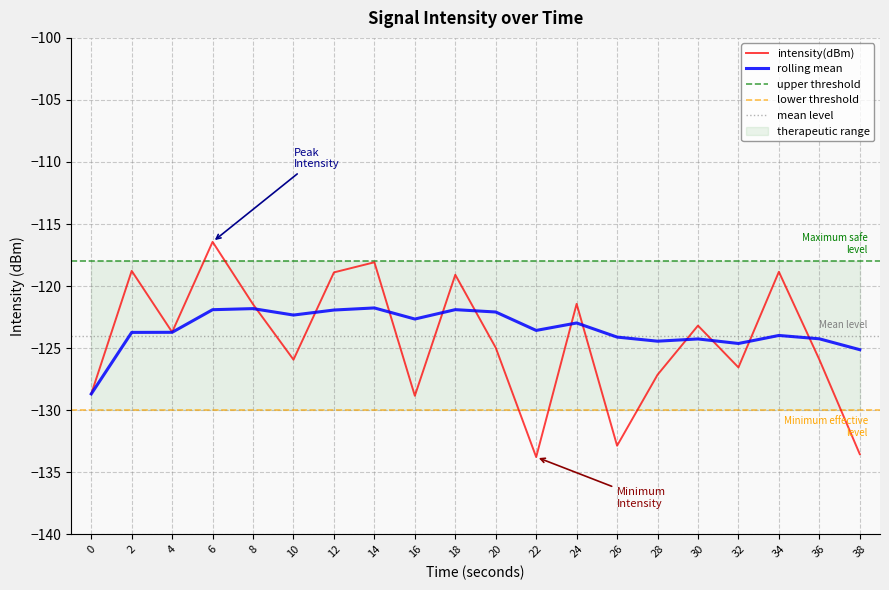

List the series in order of their peak value, lowest first.

rolling_mean, intensity(dBm)